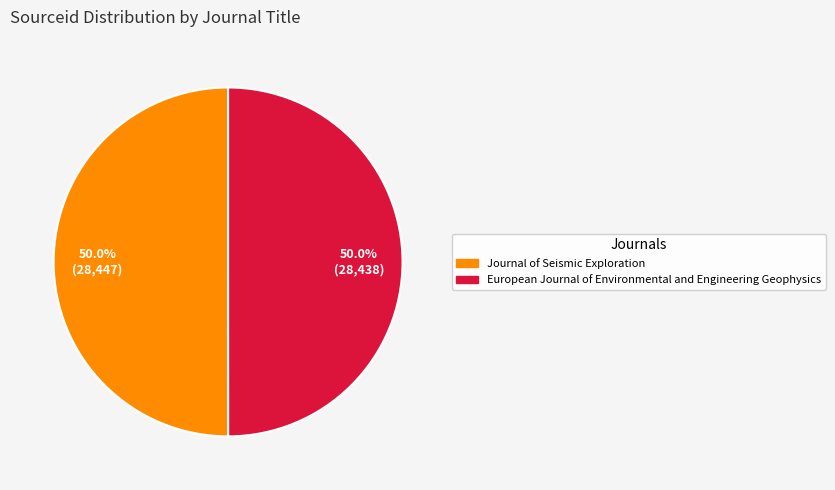

What is the ratio of the value at Journal of Seismic Exploration to the value at European Journal of Environmental and Engineering Geophysics?

1.0